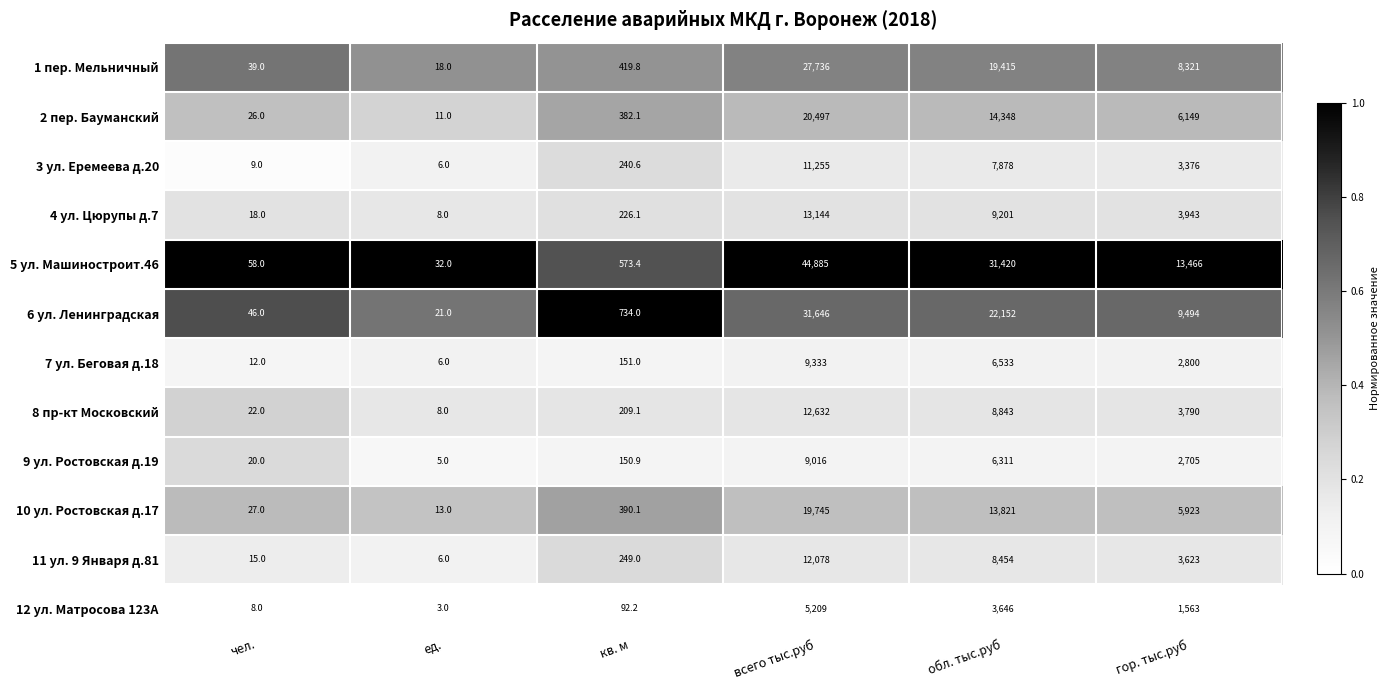

What is the average value of the 7 ул. Беговая д.18 series?

3139.2